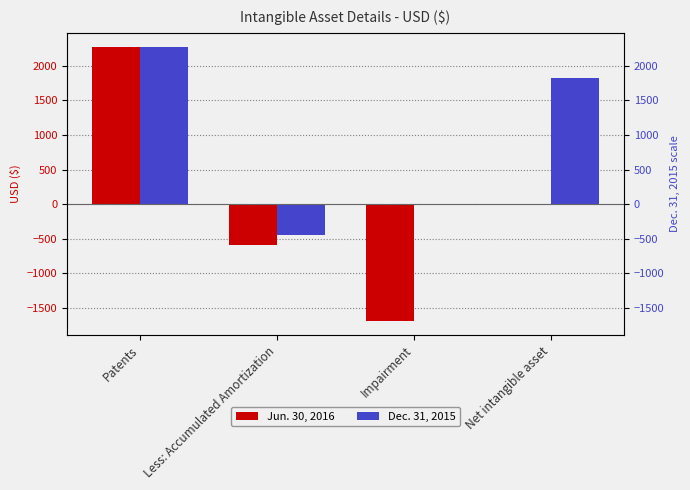

Count the number of categories in the chart.

4